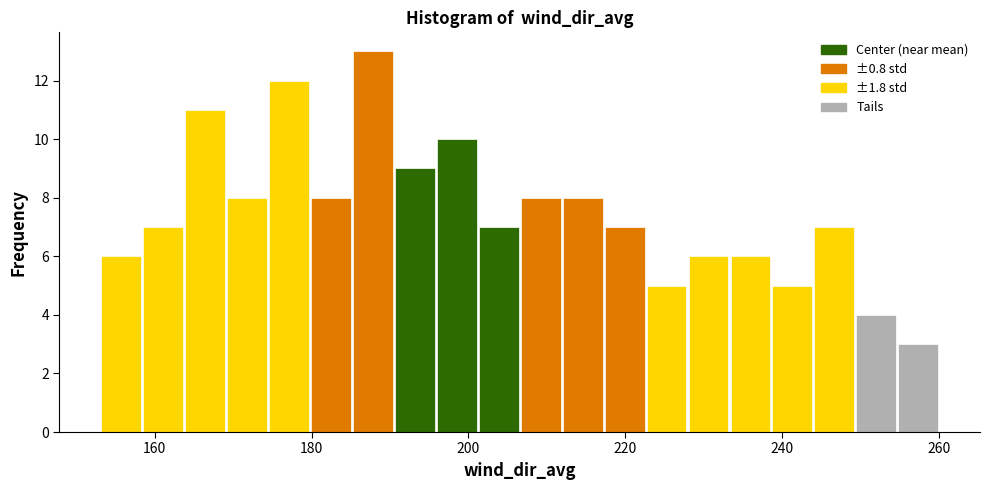

Around what value on the x-axis is the tallest bar? Give the approximate position of its centre, as read against the axis.

188